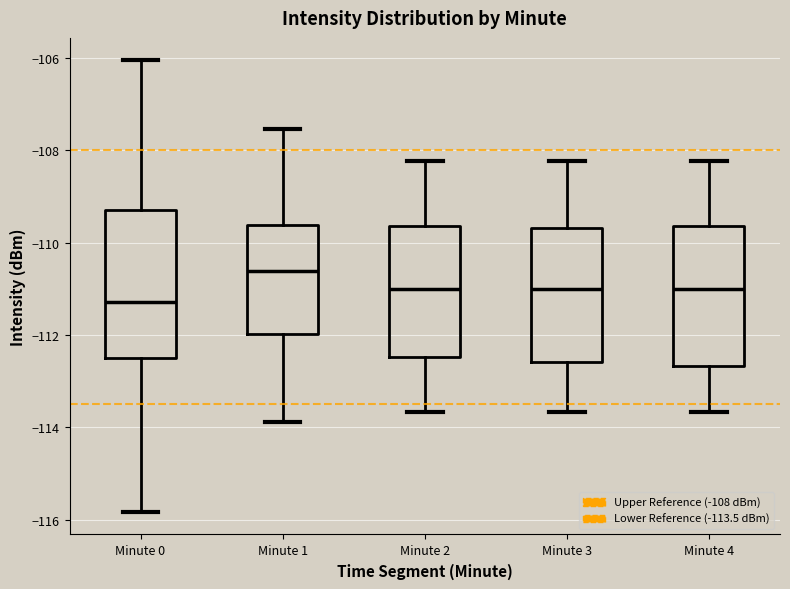

Where is the lower edge of the box for Minute 1 on the y-axis? The values are not printed on the chart, so give them approximately, as read against the axis.

-112.0